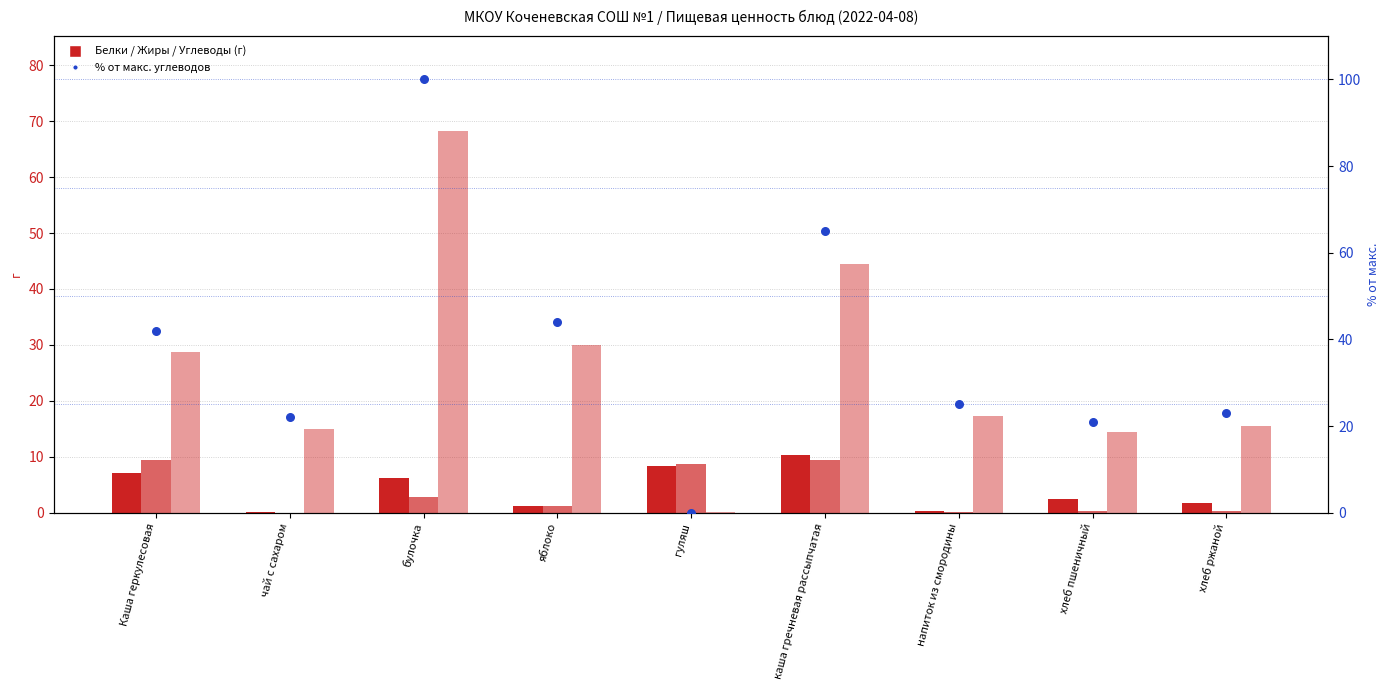

Which series has the largest total across all categories?

% от макс. углеводов